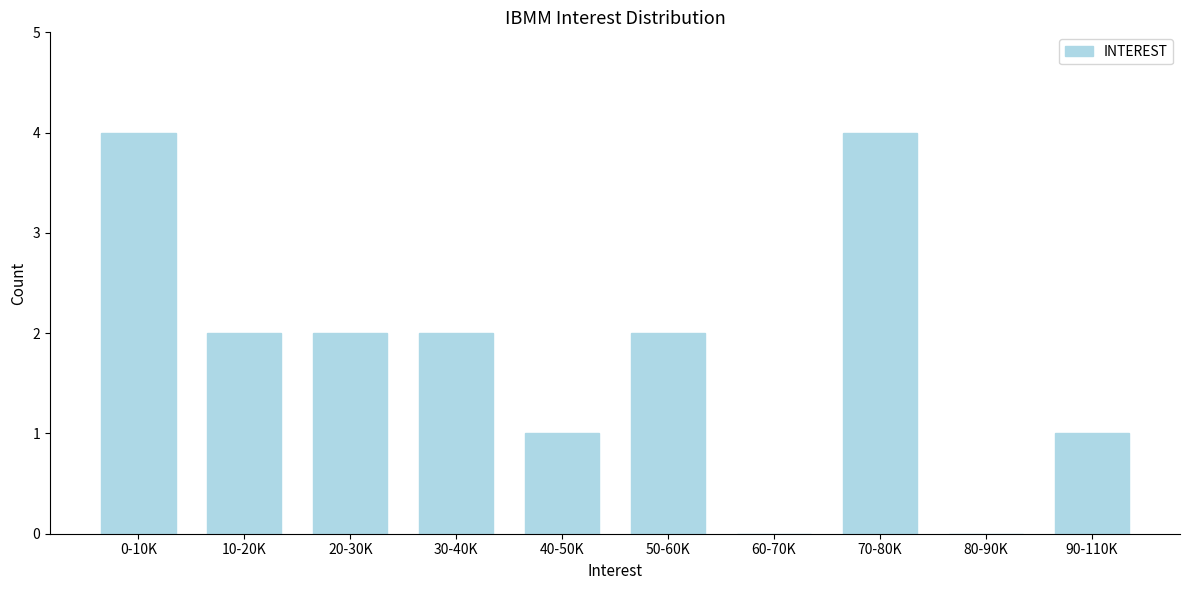

Reading left to right, extract all data points from this chart.

0-10K=4	10-20K=2	20-30K=2	30-40K=2	40-50K=1	50-60K=2	60-70K=0	70-80K=4	80-90K=0	90-110K=1